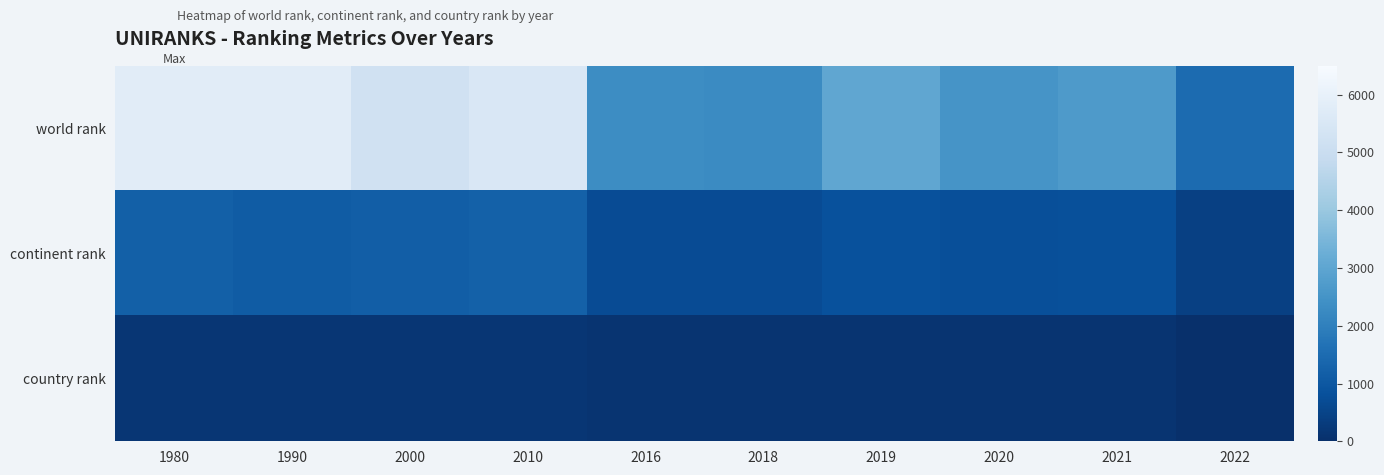

What is the sum of the country rank values at 2016 and 2022?

137